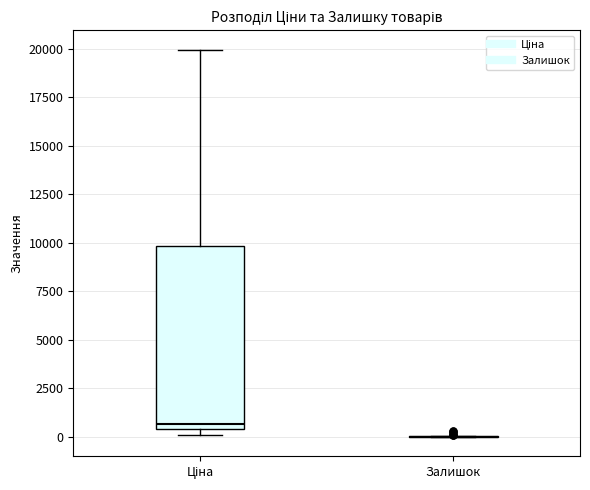

Reading left to right, read every box against the y-axis: the position of its median line, the range the box covers, and the ends of its whiskers. The values are not printed on the chart, so give them approximately, as read against the axis.

Ціна: median 500 (just above the box's lower edge), box 500 to 10000, whiskers 0 to 20000
Залишок: box collapsed to a line at 0, whiskers 0 to 0